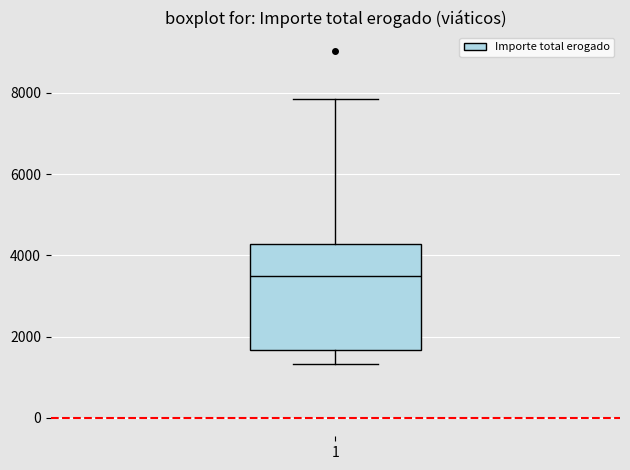

Read this box plot against the y-axis: the position of the median line, the range covered by the box, and the ends of both whiskers. The values are not printed on the chart, so give them approximately, as read against the axis.

median 3400, box 1600 to 4200, whiskers 1400 to 7800